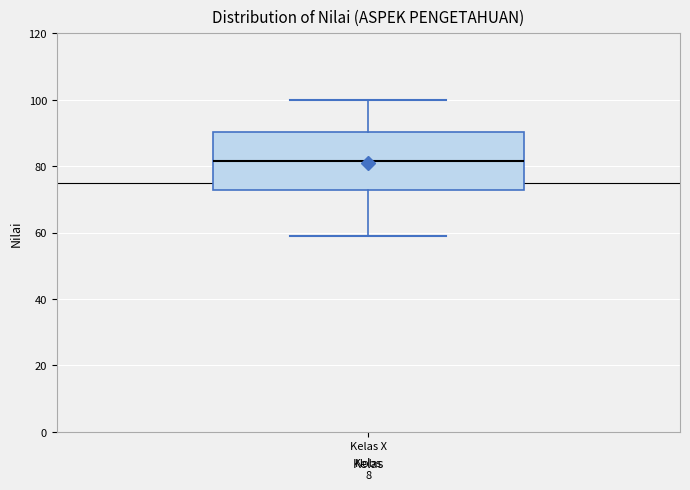

Where does the median line of the box for Kelas X sit on the y-axis? The values are not printed on the chart, so give them approximately, as read against the axis.

82